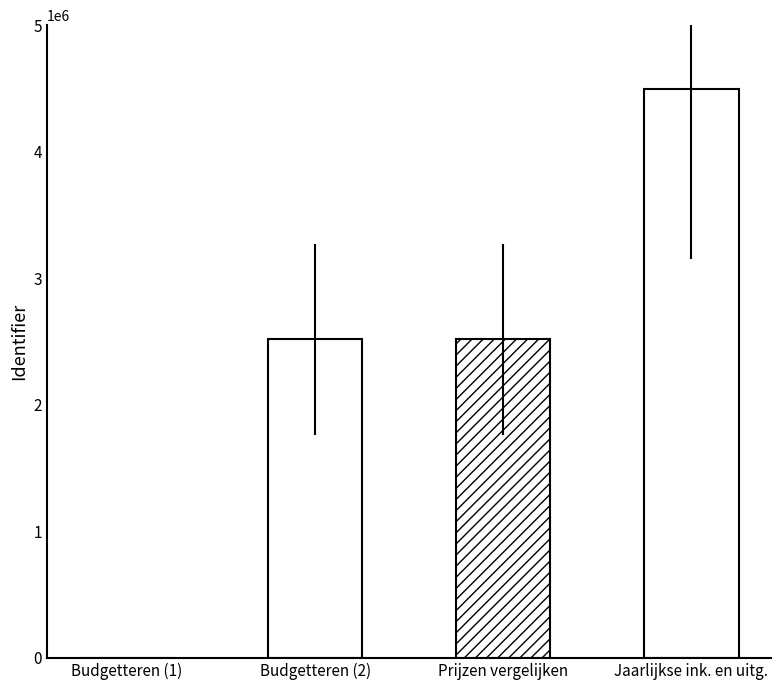

Which has a higher value, Prijzen vergelijken or Jaarlijkse ink. en uitg.?

Jaarlijkse ink. en uitg.